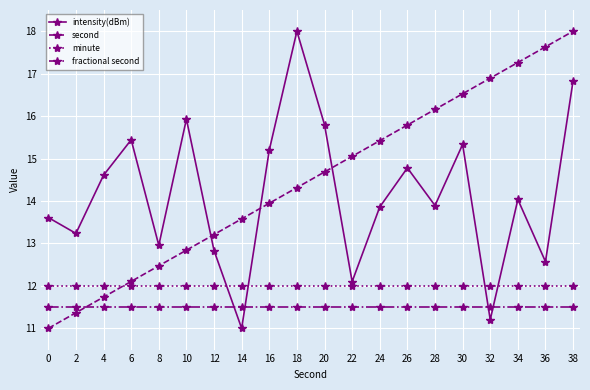

What are all the series names shown in the legend?

intensity(dBm), second, minute, fractional second